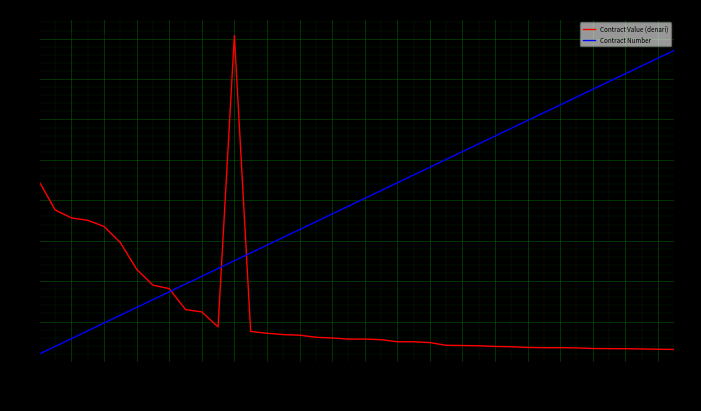

What is the sum of the Contract Number values at 28.10.2016 and 22.09.2016?

38